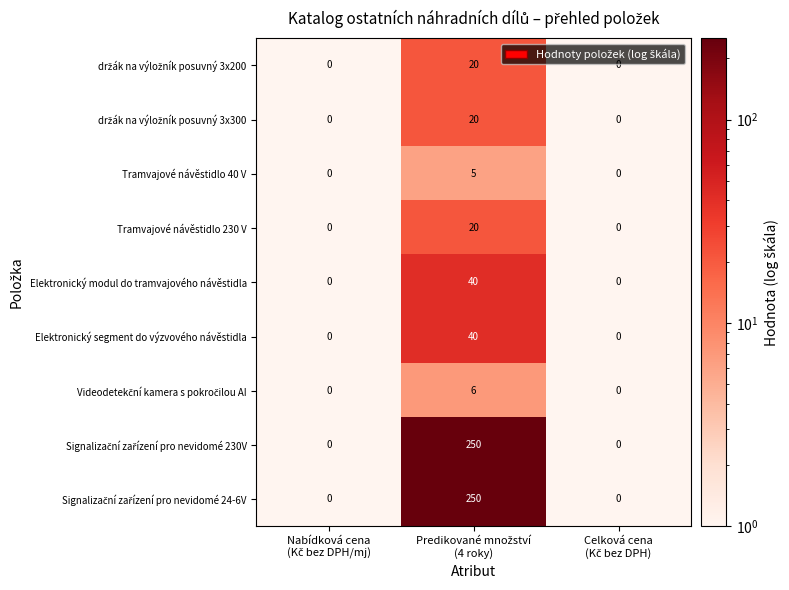

What is the greatest value displayed?

250